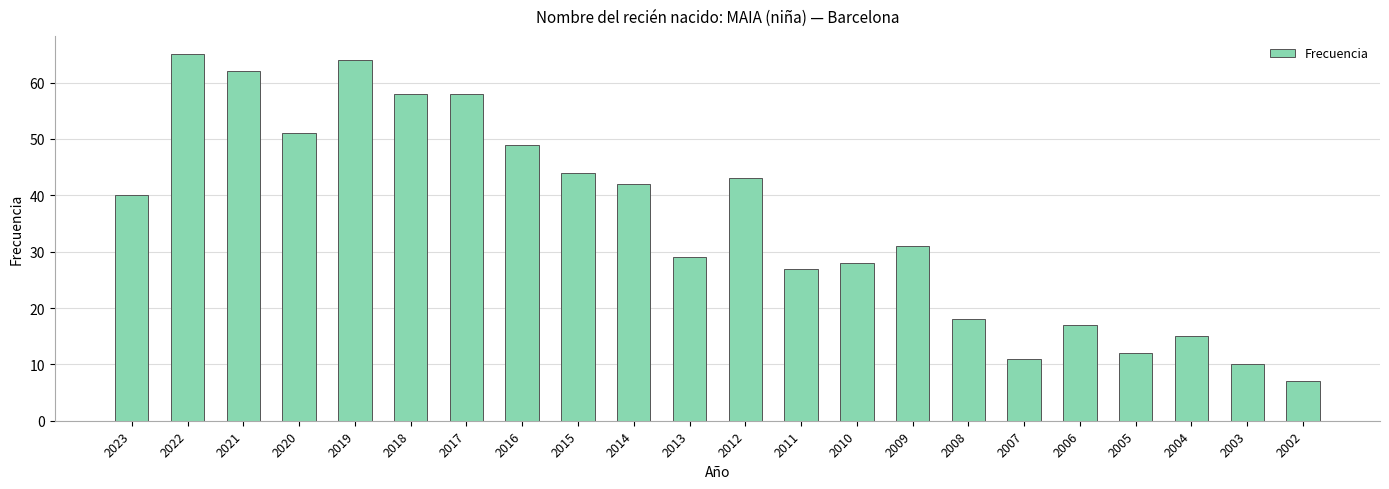

Reading right to left, list all the values displayed in this chart.

2002=7	2003=10	2004=15	2005=12	2006=17	2007=11	2008=18	2009=31	2010=28	2011=27	2012=43	2013=29	2014=42	2015=44	2016=49	2017=58	2018=58	2019=64	2020=51	2021=62	2022=65	2023=40